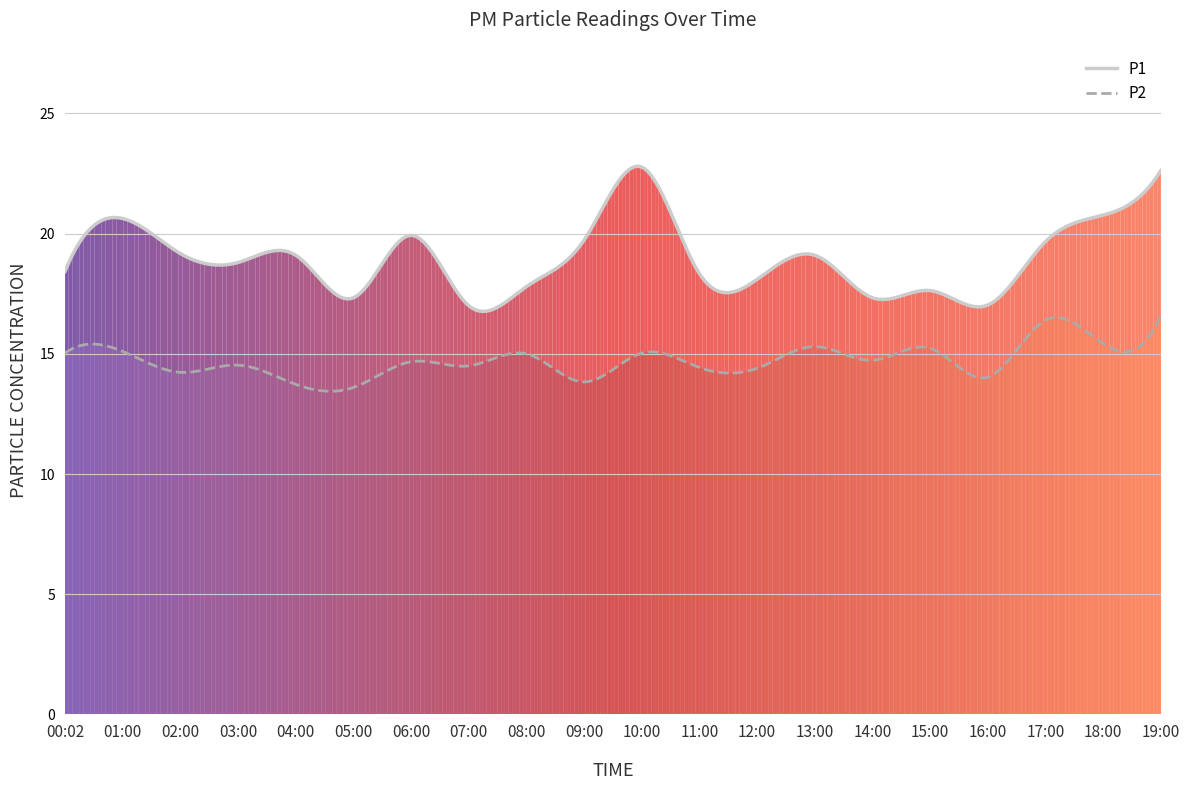

Rank the series by their maximum value, from lowest to highest.

P2, P1